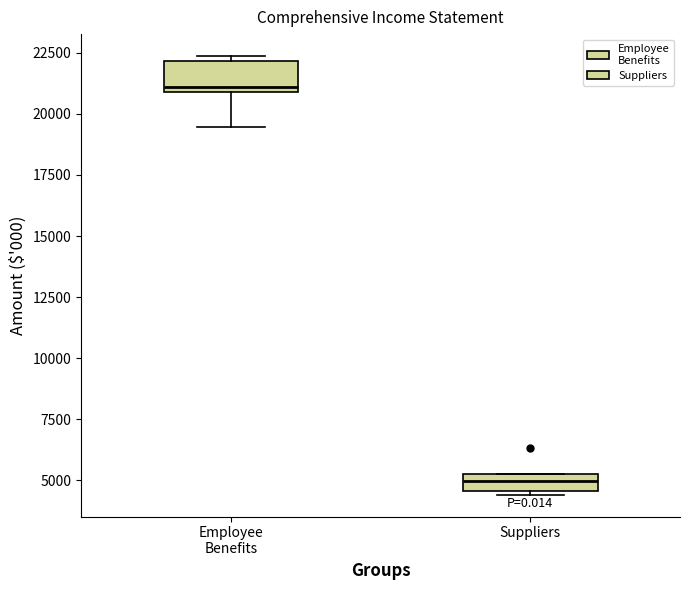

Where is the lower edge of the box for Suppliers on the y-axis? The values are not printed on the chart, so give them approximately, as read against the axis.

4500